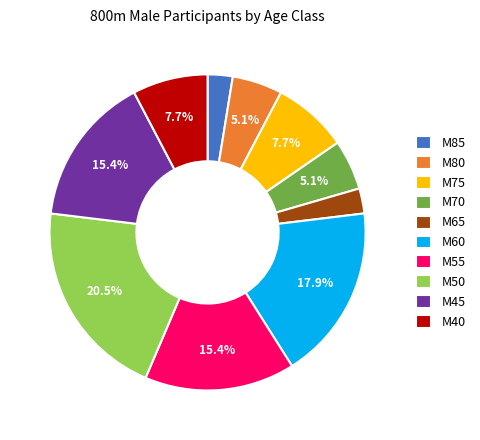

Between M75 and M85, which is larger?

M75